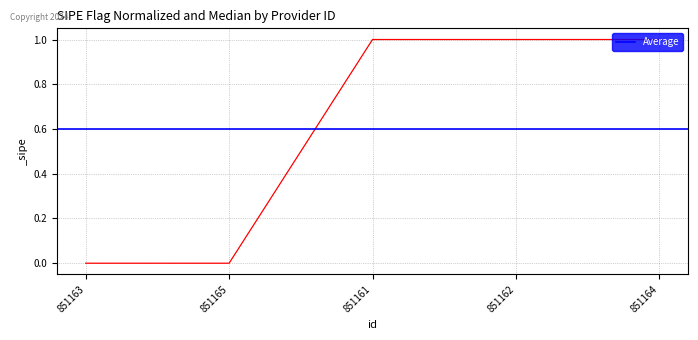

Is it true that the value at 851164 is 0?

False